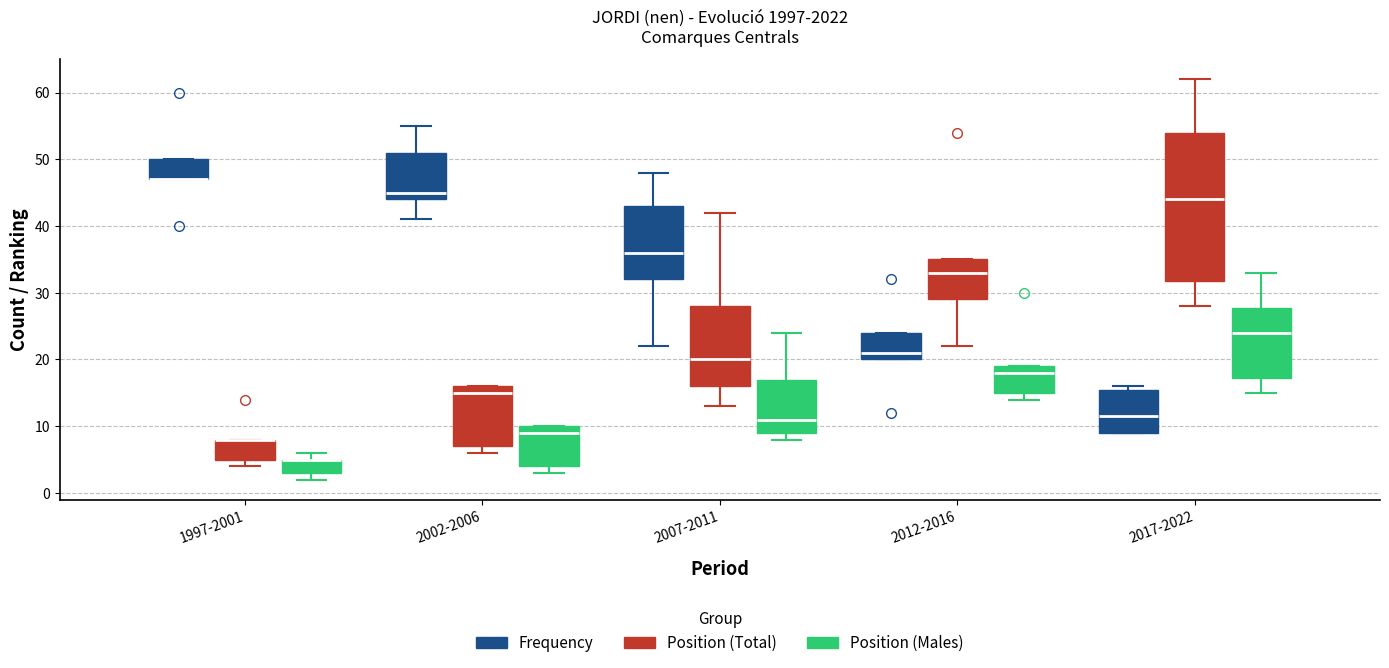

Which box is the tallest, from its lower edge to its upper edge?

2017-2022 (Position (Total))